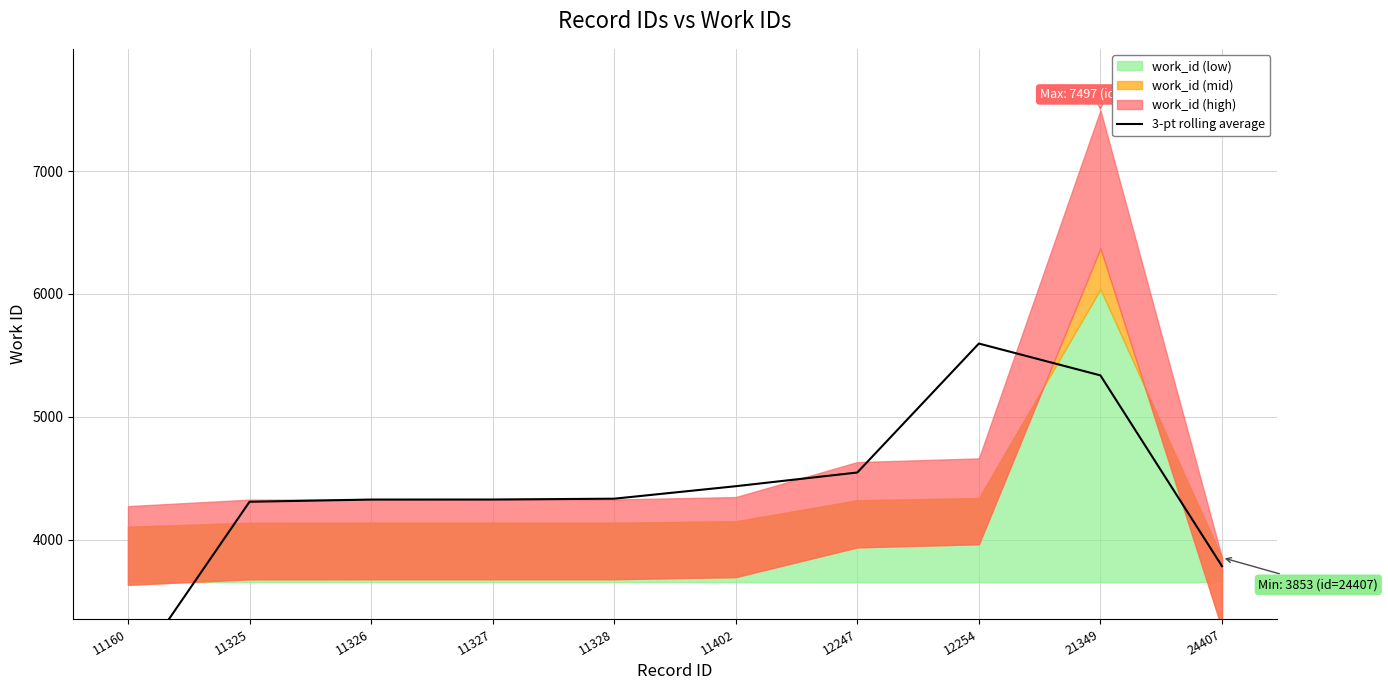

Reading left to right, transcribe all the data shown in this chart.

11160=2865.7	11325=4307.7	11326=4325.7	11327=4326.0	11328=4332.7	11402=4434.3	12247=4546.0	12254=5596.3	21349=5337.0	24407=3783.3